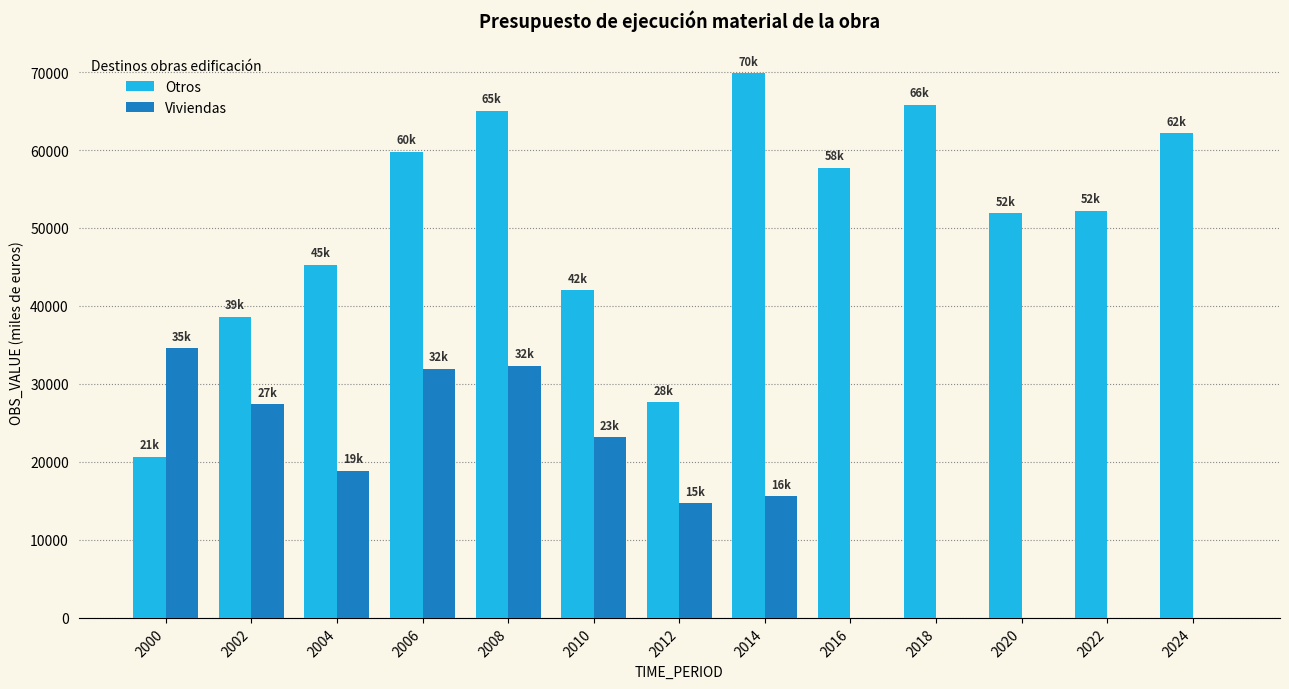

How many data points does each series have?

13